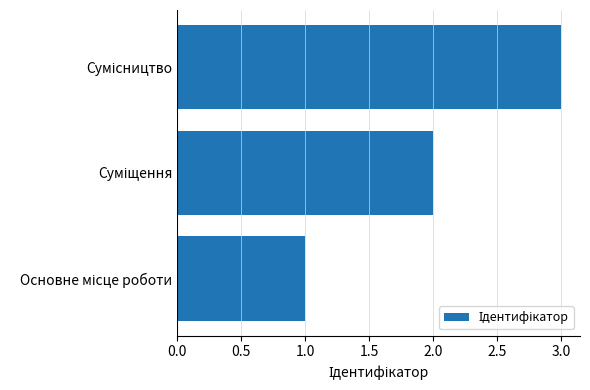

What is the difference between the maximum and minimum values?

2